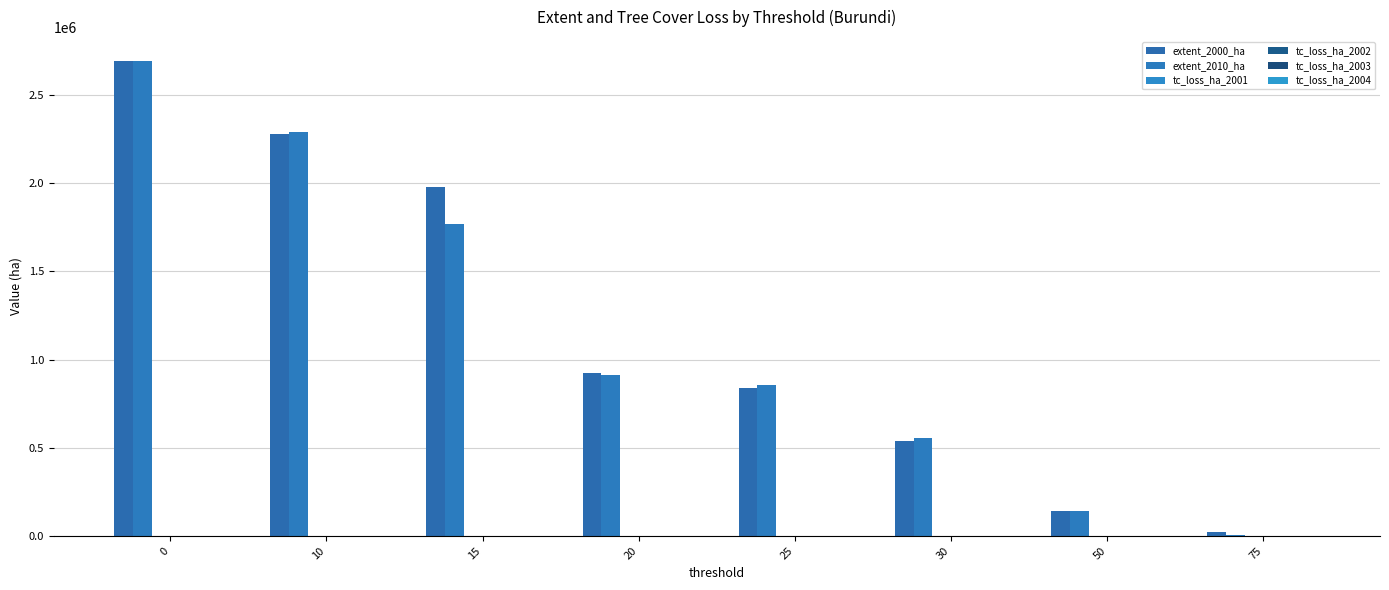

How many distinct data groups are displayed?

6